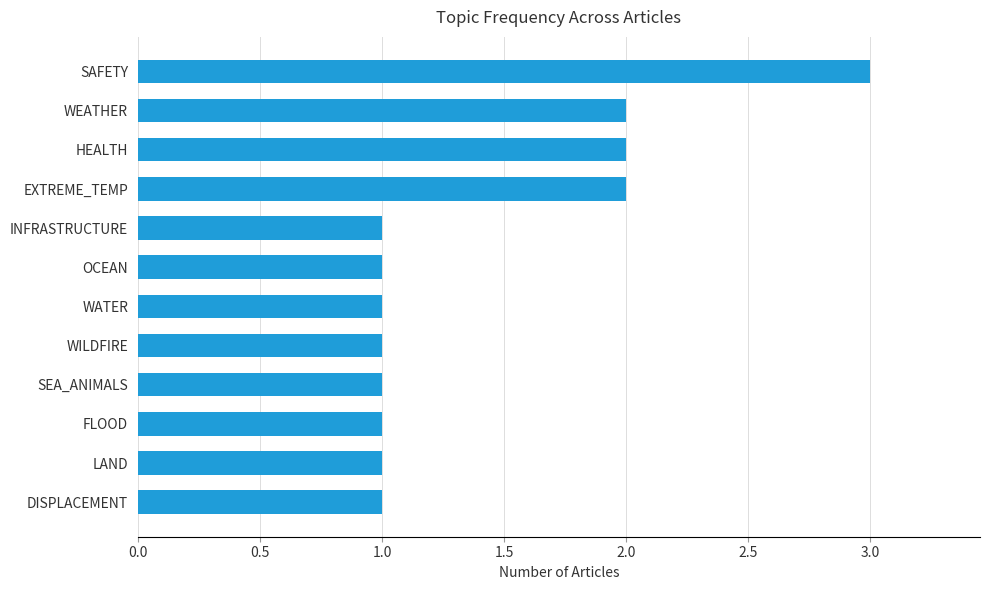

What is the sum of the values at EXTREME_TEMP and FLOOD?

3